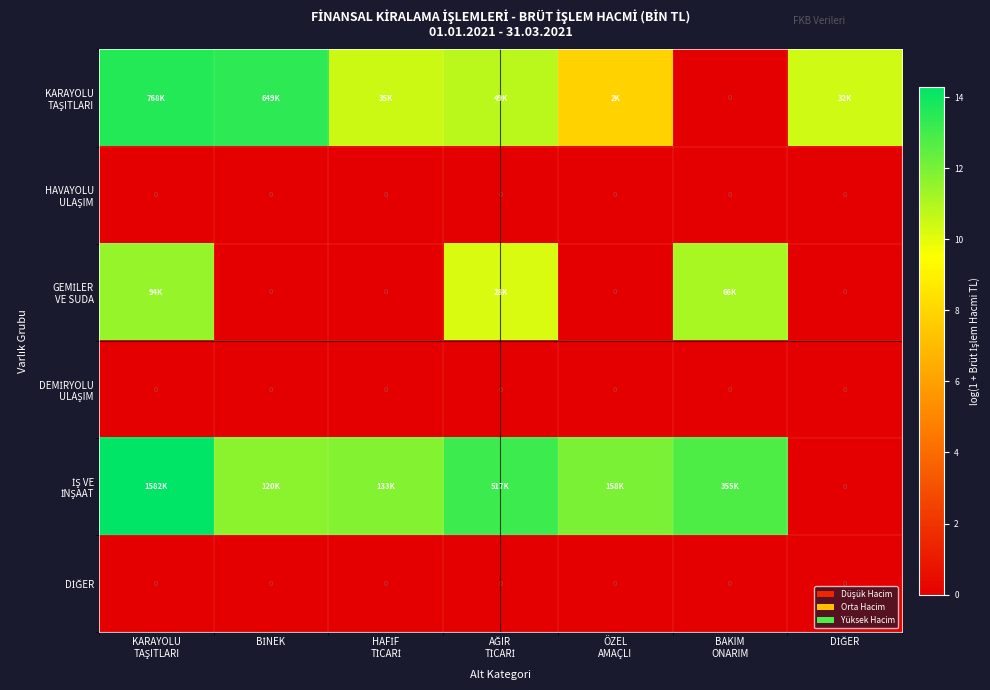

What is the highest value of the GEMİLER VE SUDA series?

11.5